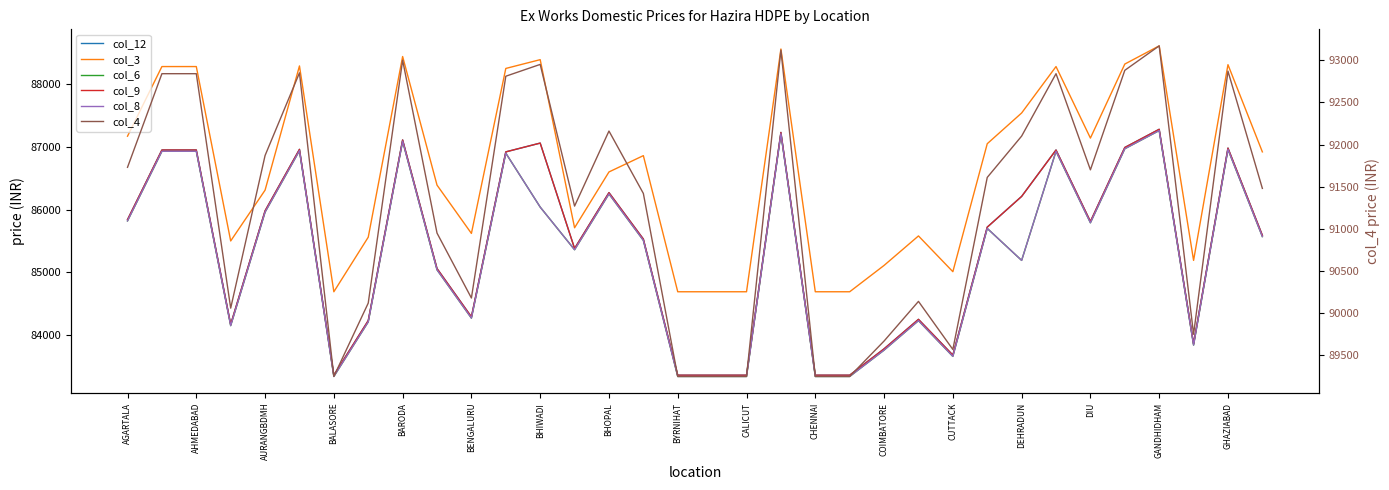

How many lines are shown in the chart?

6